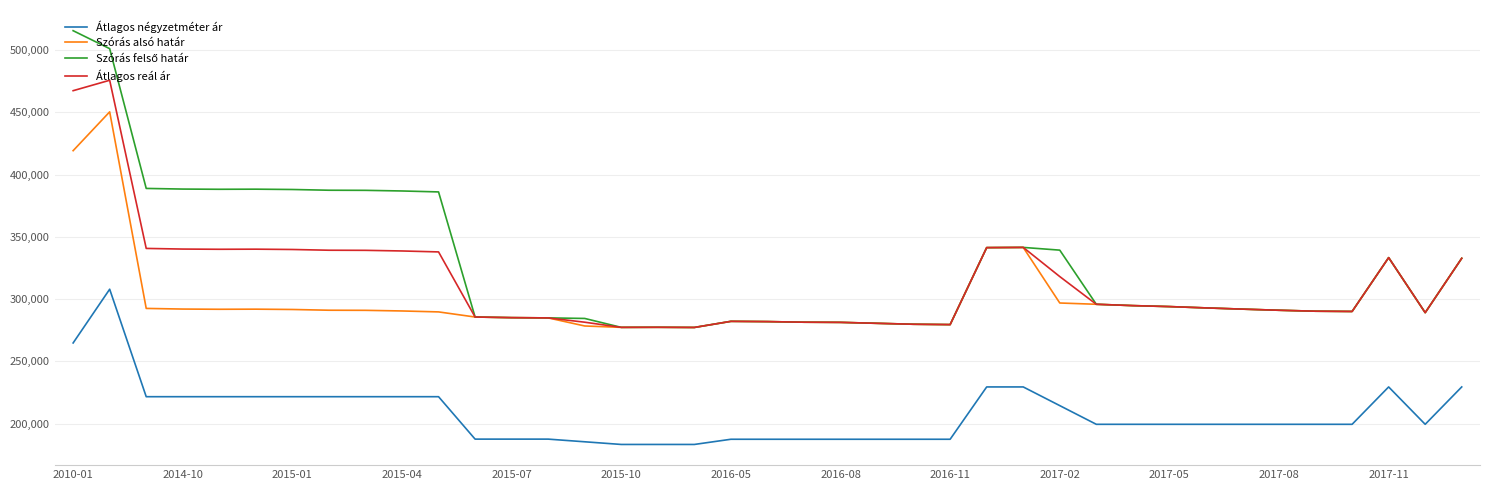

Count the number of categories in the chart.

39